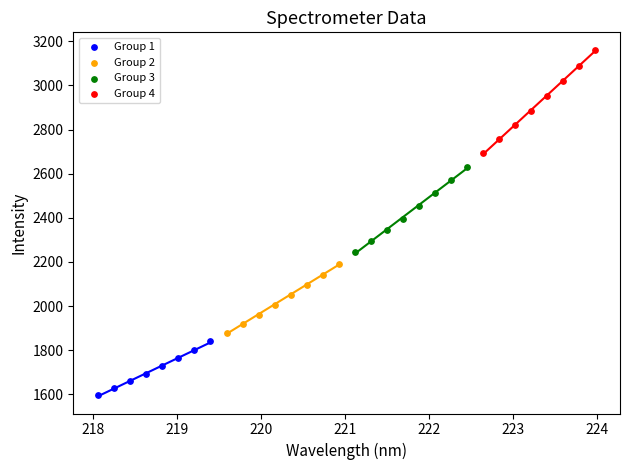

Which series reaches the maximum Y coordinate?

Group 4